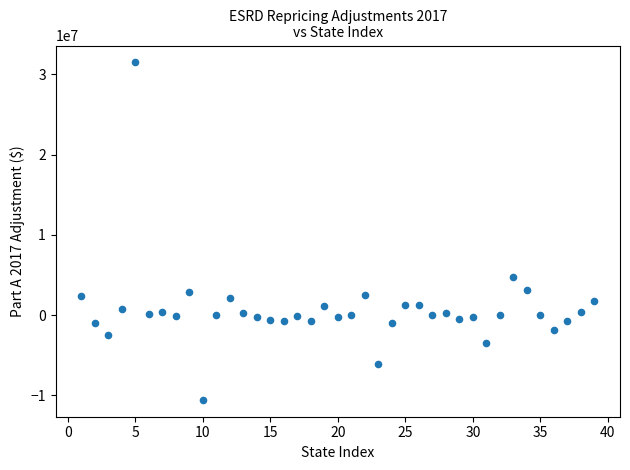

What is the range of X values (max minus min)?

38.0